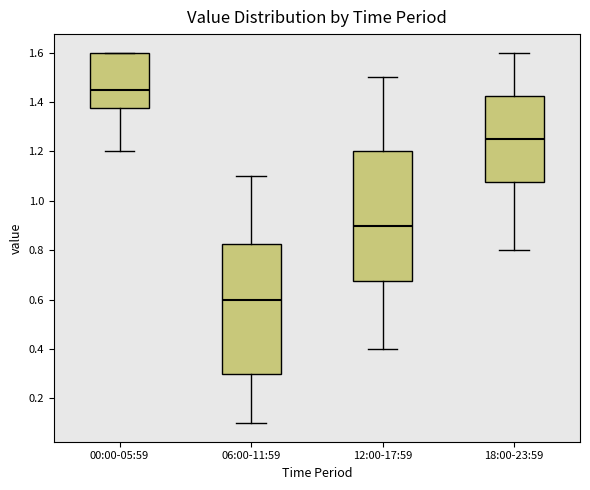

Which box has the highest median line?

00:00-05:59